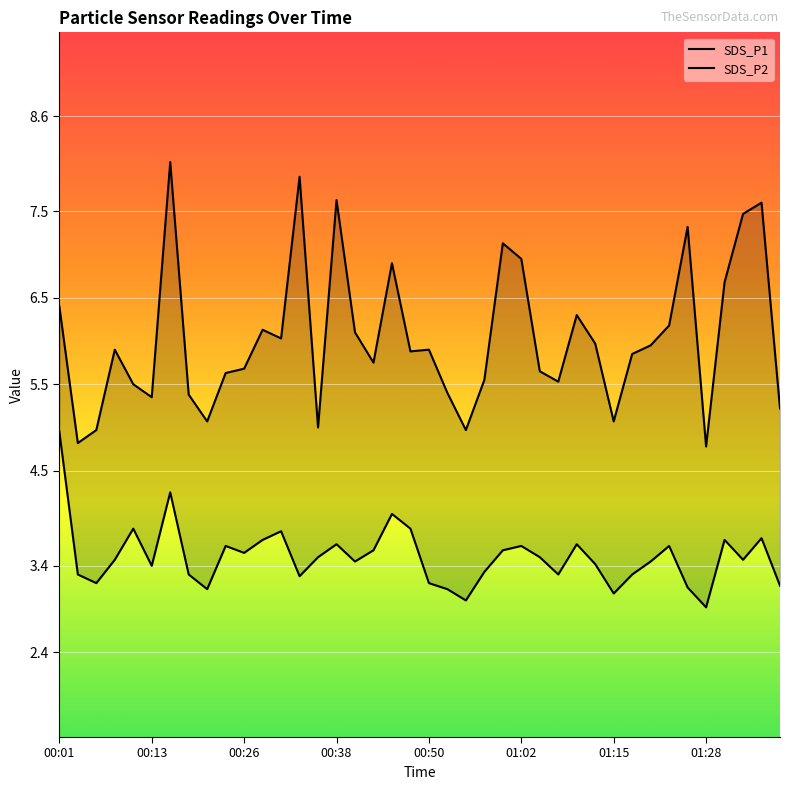

True or false: SDS_P1 and SDS_P2 intersect in this chart.

False